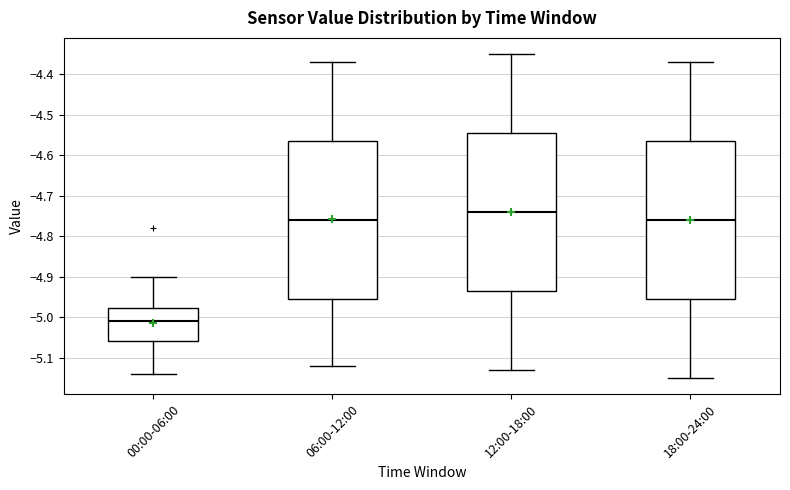

Reading left to right, transcribe this box plot: for each box, give where its median line is, the range the box spans, and where its two whiskers end, as read against the y-axis. The values are not printed on the chart, so give them approximately, as read against the axis.

00:00-06:00: median -5.01, box -5.06 to -4.98, whiskers -5.14 to -4.90
06:00-12:00: median -4.76, box -4.95 to -4.56, whiskers -5.12 to -4.37
12:00-18:00: median -4.74, box -4.93 to -4.54, whiskers -5.13 to -4.35
18:00-24:00: median -4.76, box -4.95 to -4.56, whiskers -5.15 to -4.37